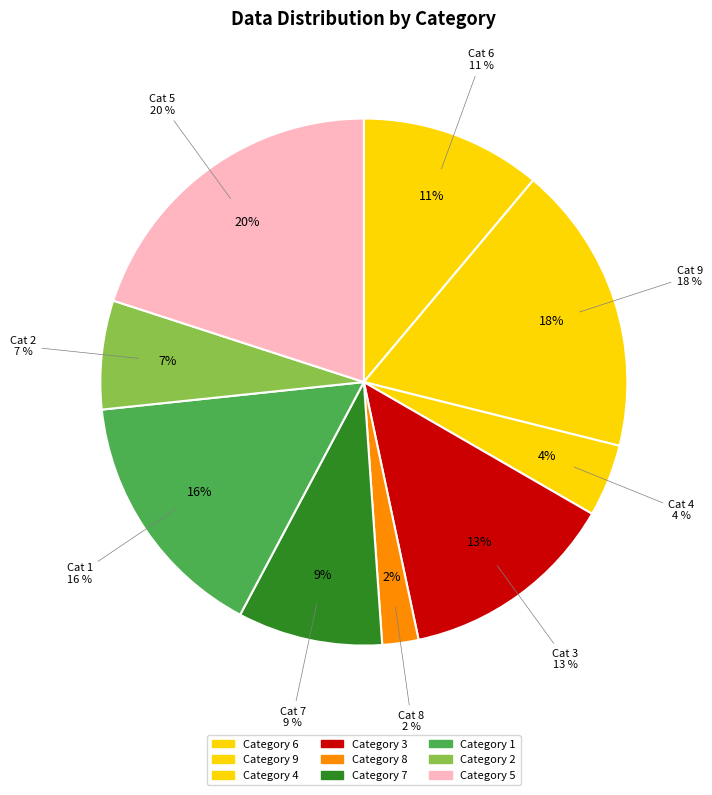

True or false: 6 accounts for 26% of the total.

False